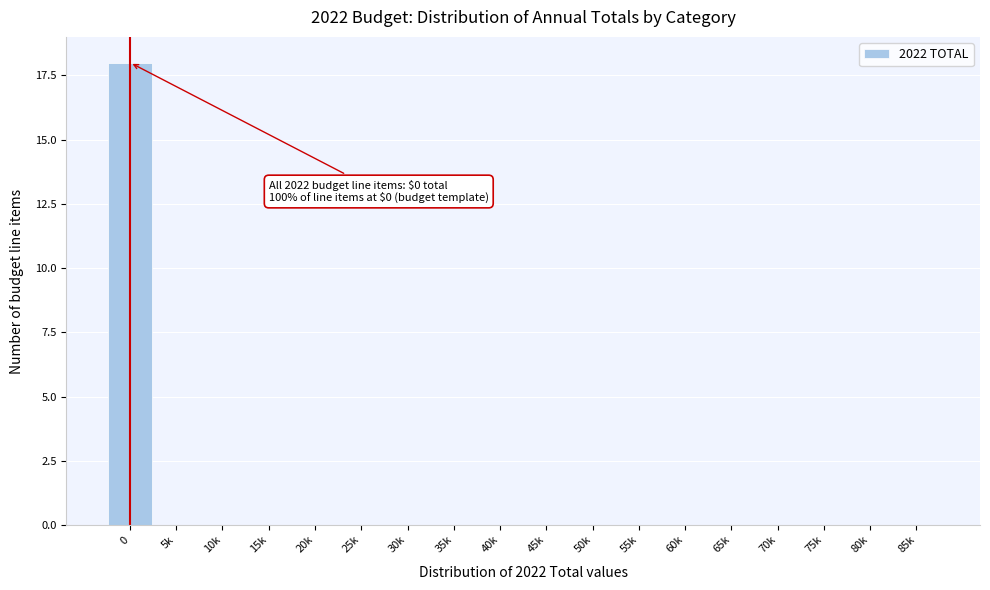

Reading right to left, list all the values displayed in this chart.

85k=0	80k=0	75k=0	70k=0	65k=0	60k=0	55k=0	50k=0	45k=0	40k=0	35k=0	30k=0	25k=0	20k=0	15k=0	10k=0	5k=0	0=18